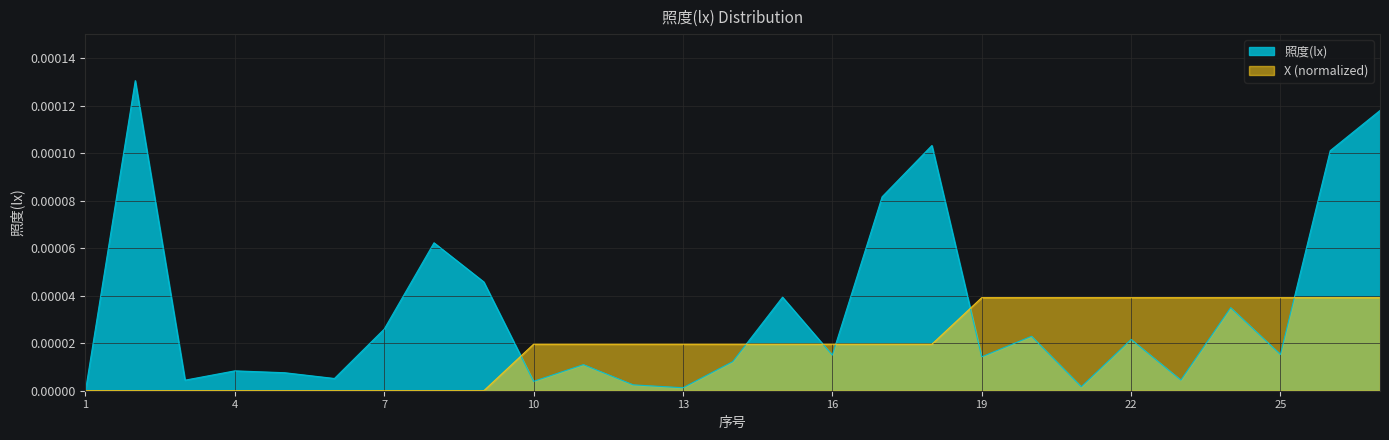

True or false: 照度(lx) has a value of 0.0 at 6.

False